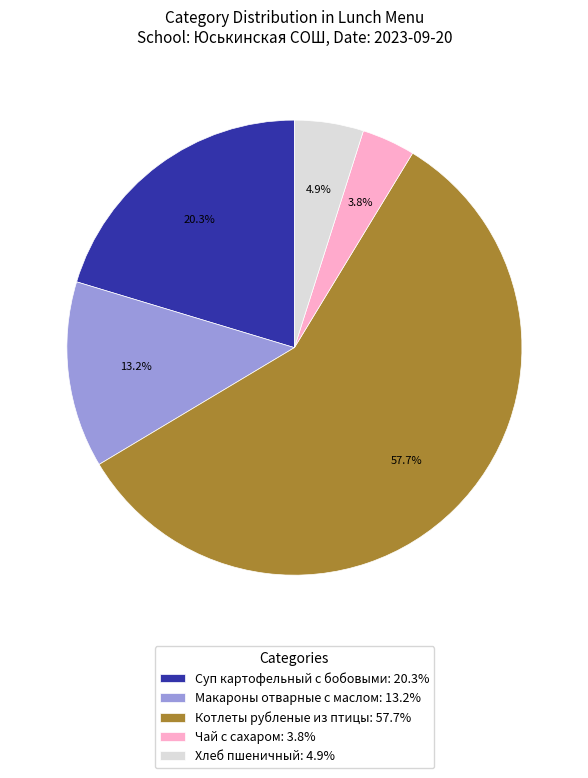

To the nearest percent, what percentage of the pie is Котлеты рубленые из птицы?

58%